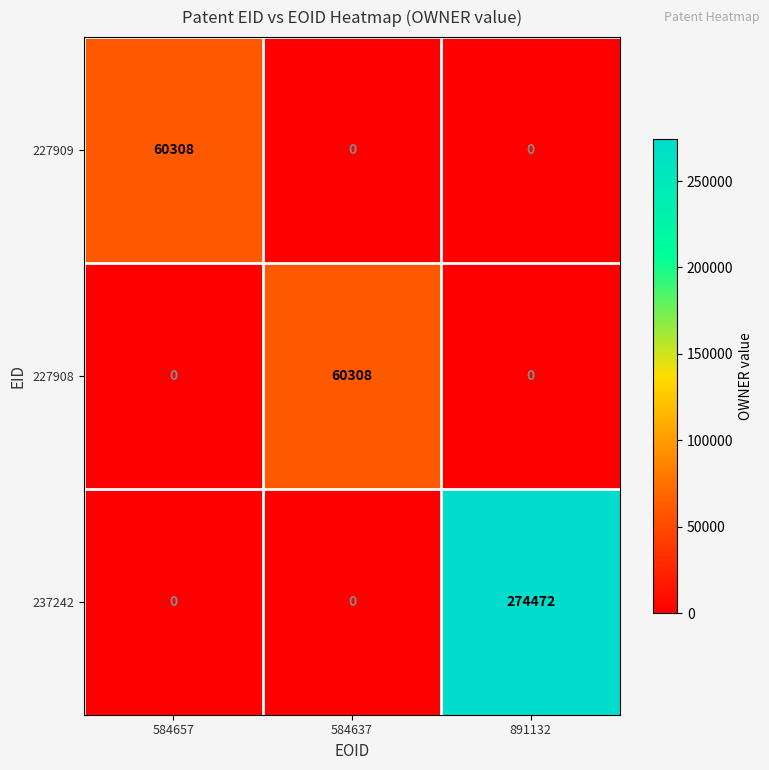

Count the number of categories in the chart.

3